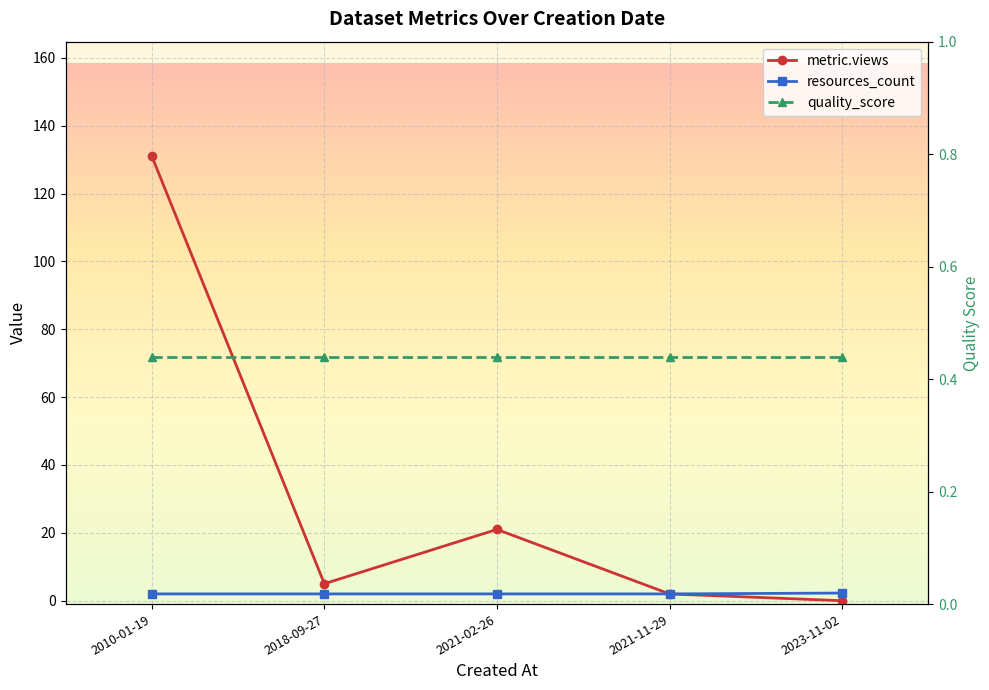

True or false: metric.views and resources_count cross at least once.

False